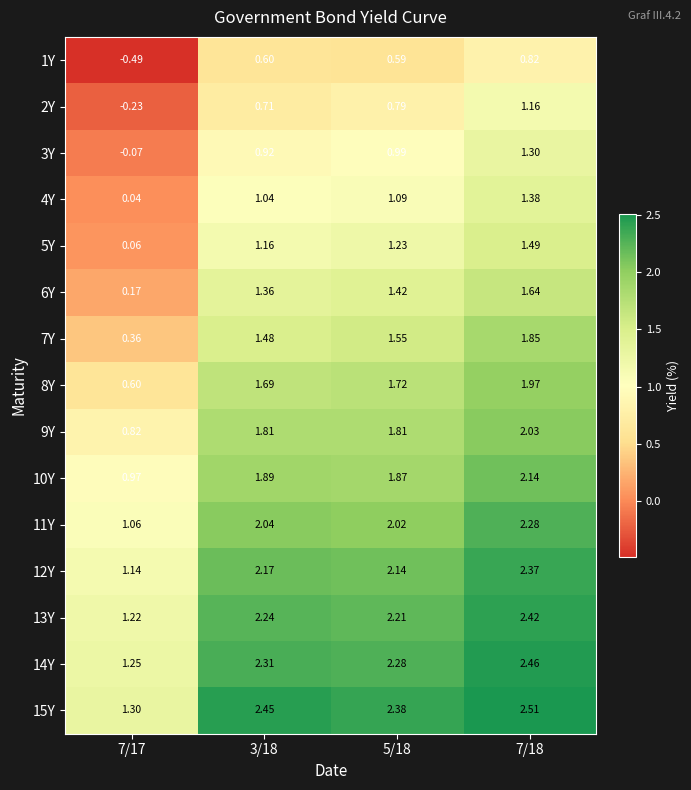

Is the value of 12Y at 7/18 greater than the value of 4Y at 7/17?

Yes